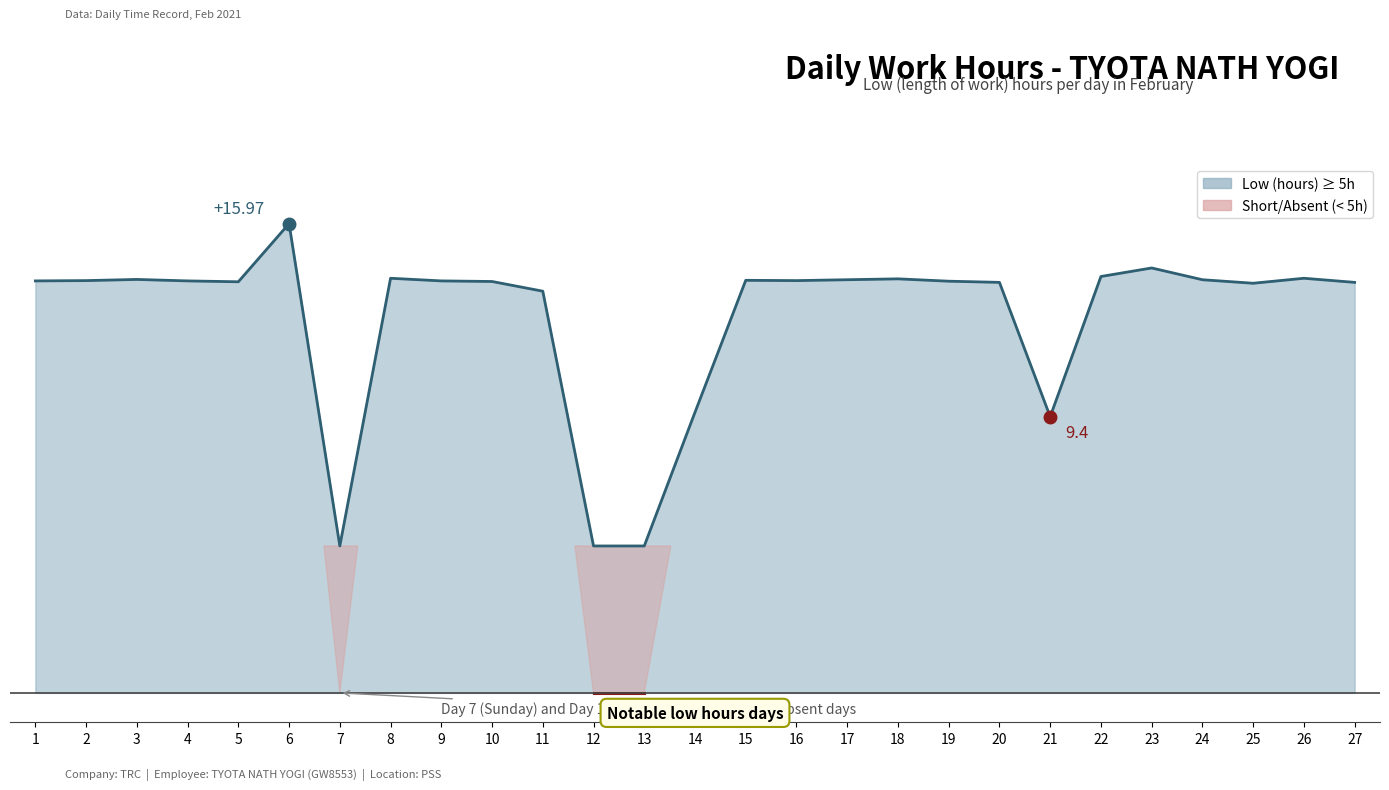

The chart shows a value of 6.6 at 9. True or false?

False